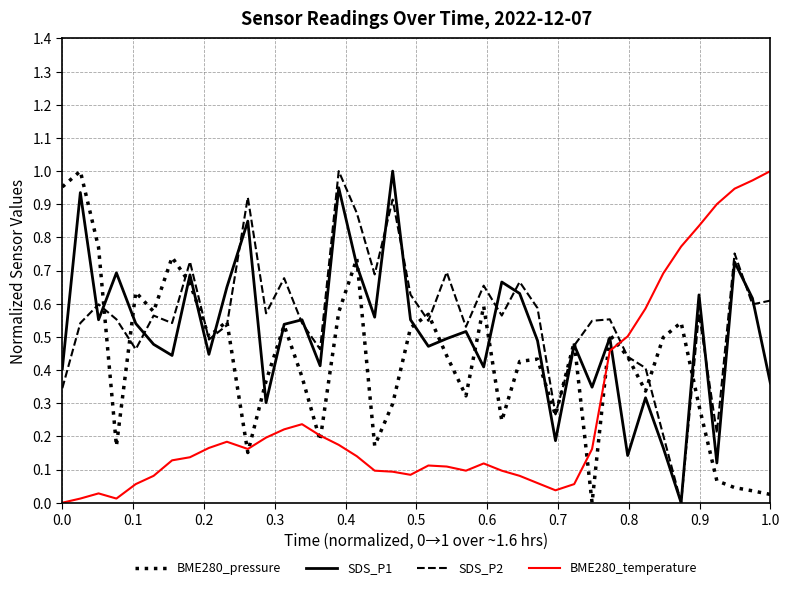

List the series in order of their overall mean, lowest first.

BME280_temperature, BME280_pressure, SDS_P1, SDS_P2